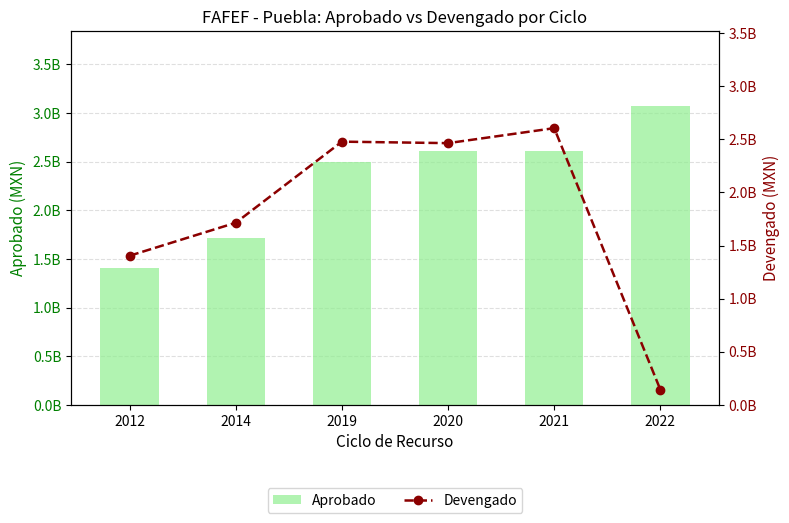

Between 2019 and 2022, which is larger?

2022